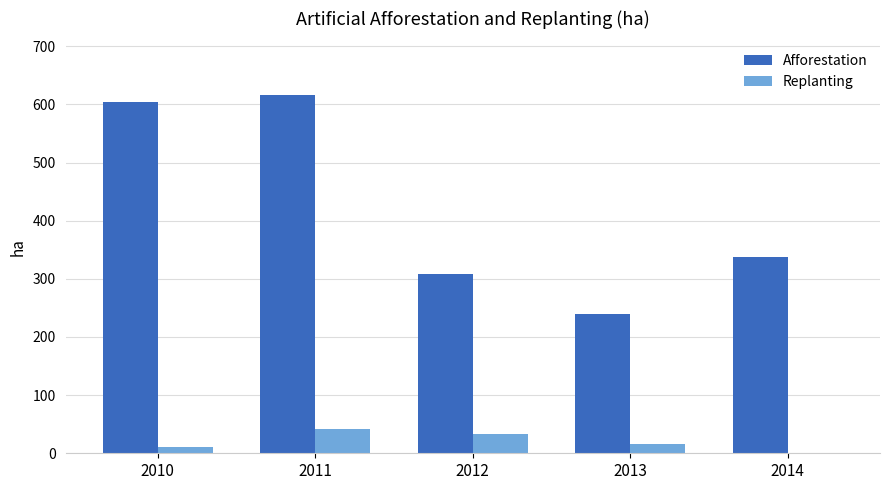

What value does the Replanting series have at 2013?

16